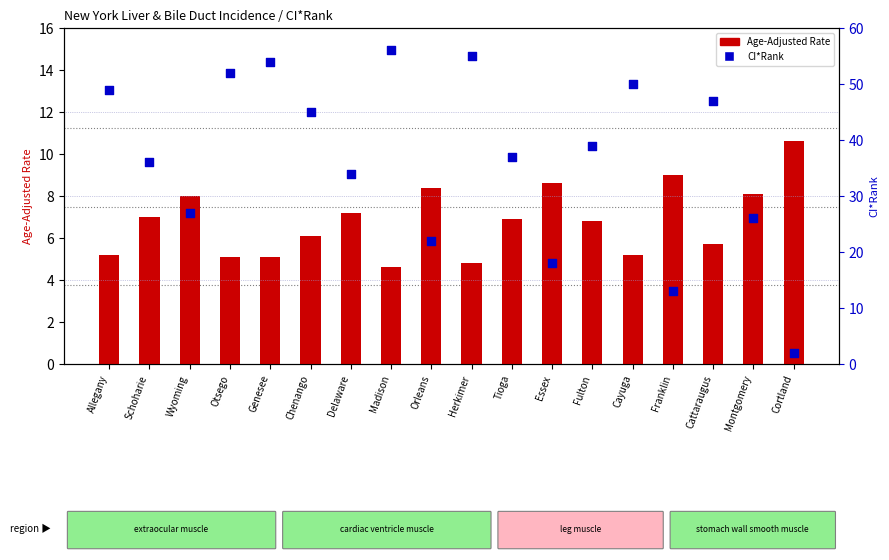

Which series contains the highest Y value?

CI*Rank